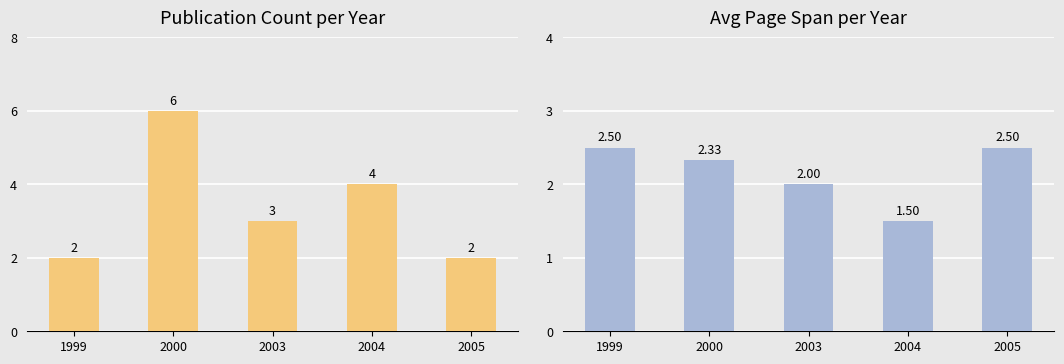

List the labels in order of Publication Count value, smallest first.

1999, 2005, 2003, 2004, 2000